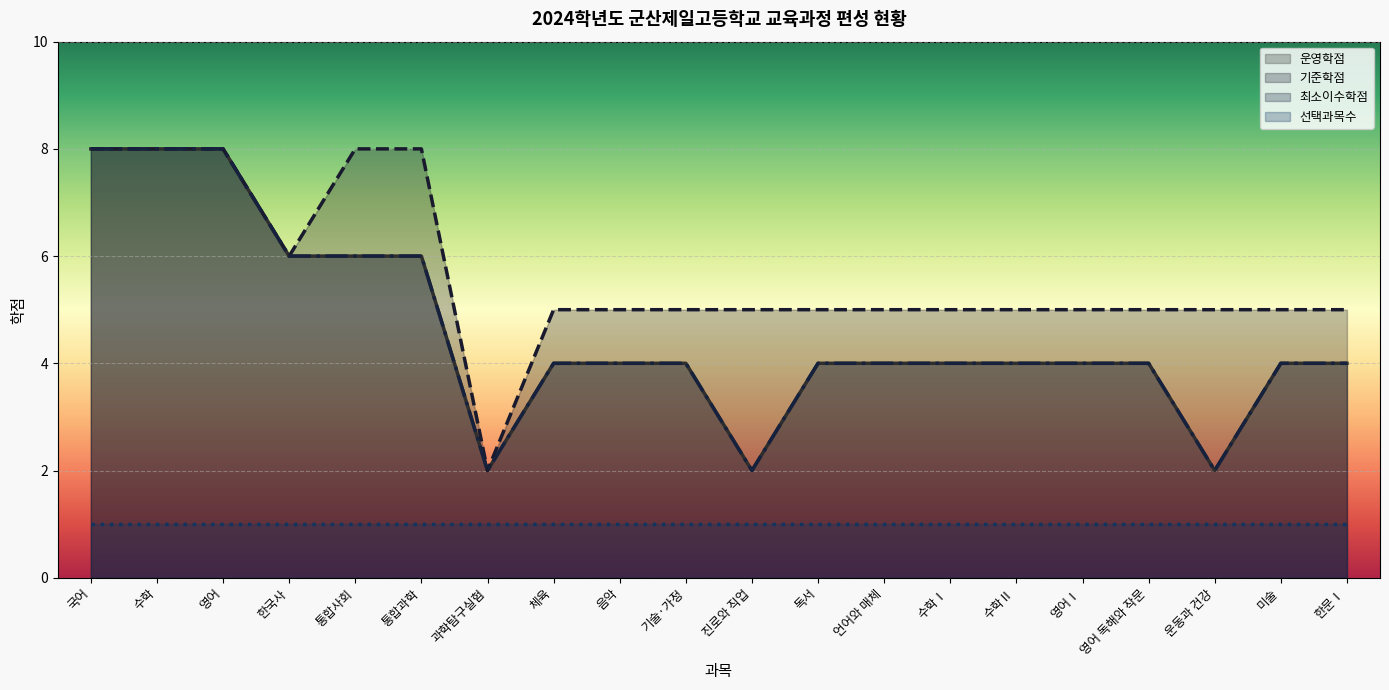

Between 영어Ⅰ and 한문Ⅰ, which is larger?

영어Ⅰ